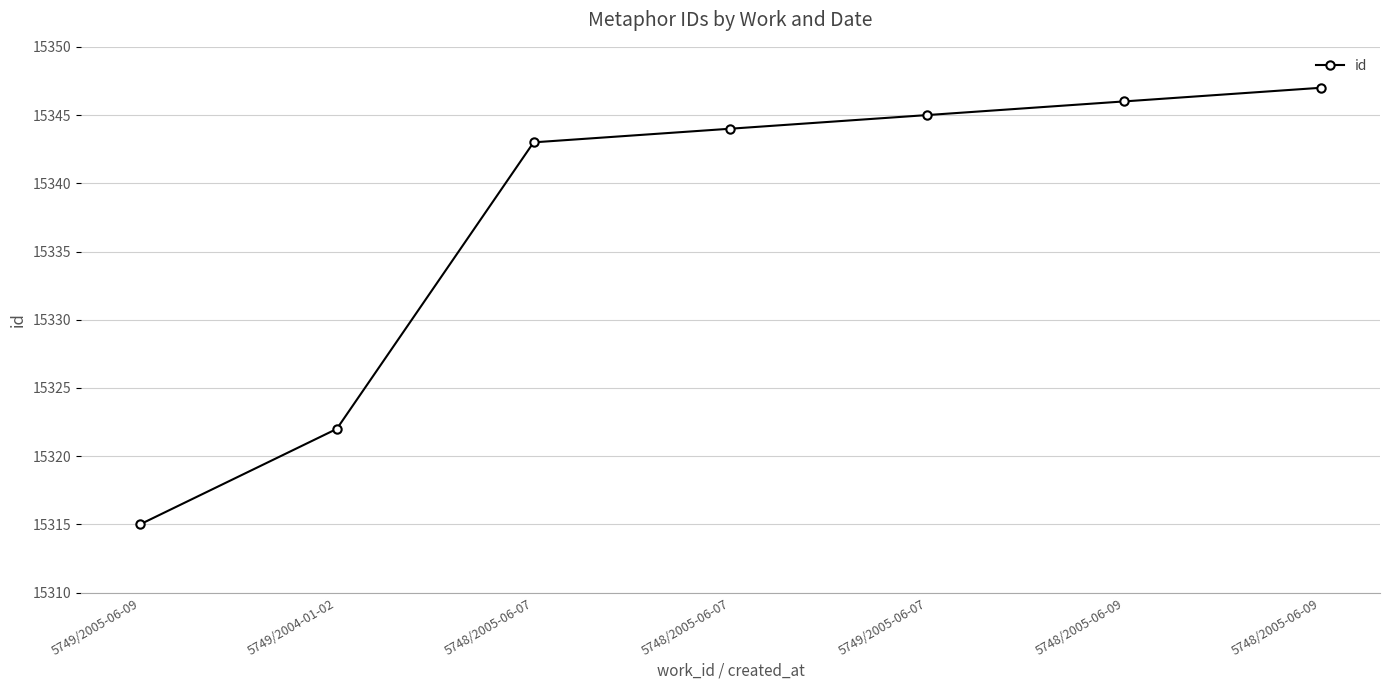

How many lines are shown in the chart?

1